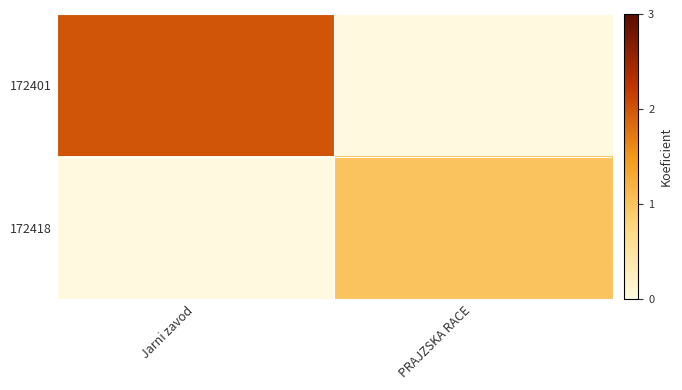

Between Jarni zavod and PRAJZSKA RACE, which series saw the biggest shift?

172401